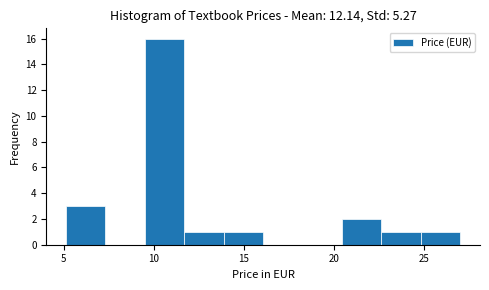

Reading left to right, list every bar in this chart as the range it spans on the x-axis followed by its height. Neither the bar edges nor the heights are printed on the chart, so give them approximately, as read against the axes.

5.0 to 7.5: 3
7.5 to 9.5: 0
9.5 to 11.5: 16
11.5 to 14.0: 1
14.0 to 16.0: 1
16.0 to 18.5: 0
18.5 to 20.5: 0
20.5 to 22.5: 2
22.5 to 25.0: 1
25.0 to 27.0: 1